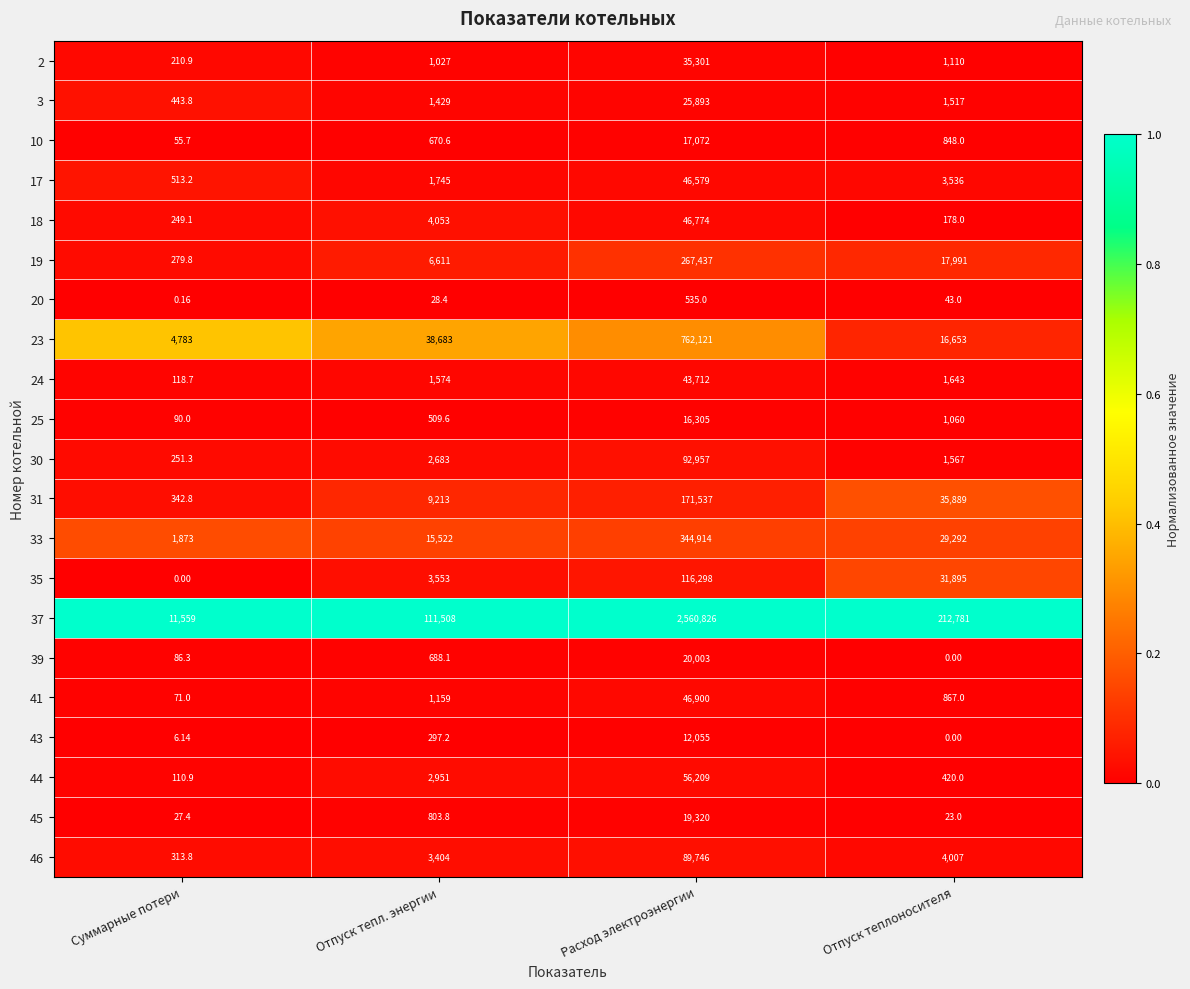

At which label is 17 closest to 23546?

Отпуск теплоносителя